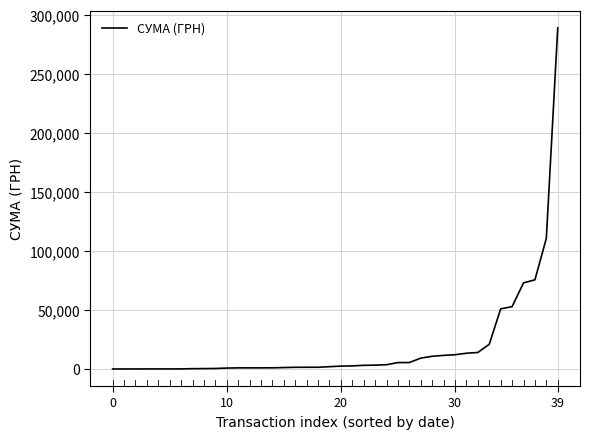

What is the greatest value displayed?

288915.6